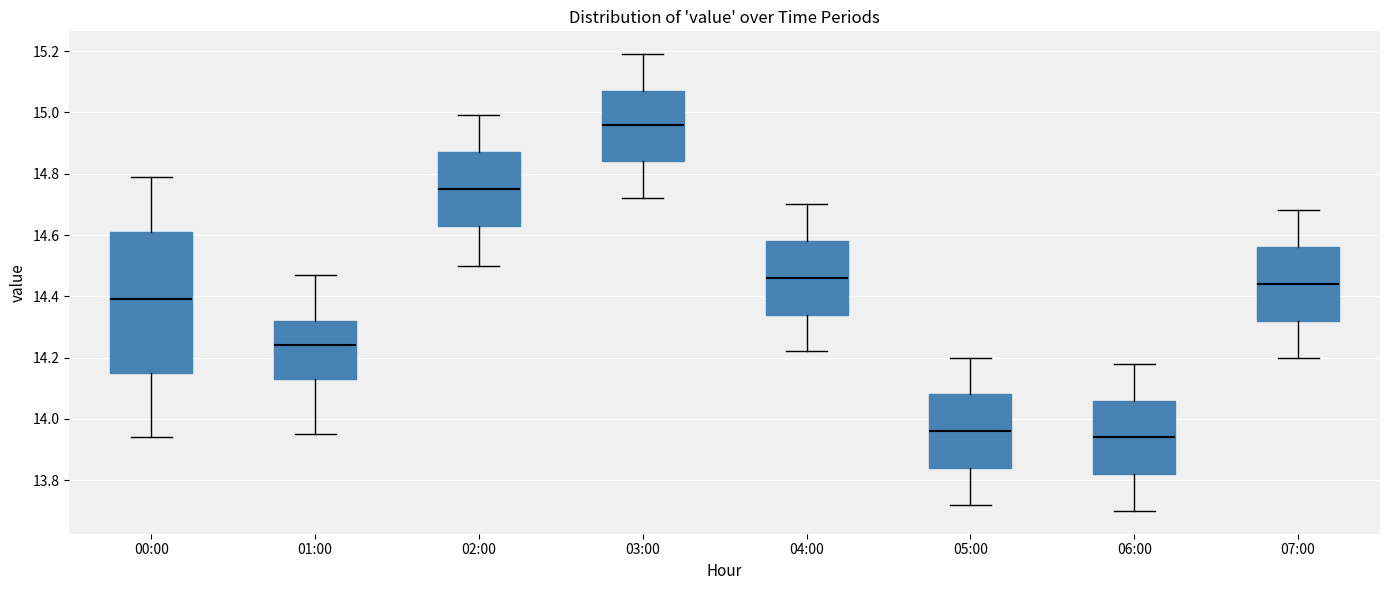

Reading left to right, read every box against the y-axis: the position of its median line, the range the box covers, and the ends of its whiskers. The values are not printed on the chart, so give them approximately, as read against the axis.

00:00: median 14.40, box 14.16 to 14.62, whiskers 13.94 to 14.80
01:00: median 14.24, box 14.14 to 14.32, whiskers 13.96 to 14.48
02:00: median 14.76, box 14.64 to 14.88, whiskers 14.50 to 15.00
03:00: median 14.96, box 14.84 to 15.08, whiskers 14.72 to 15.20
04:00: median 14.46, box 14.34 to 14.58, whiskers 14.22 to 14.70
05:00: median 13.96, box 13.84 to 14.08, whiskers 13.72 to 14.20
06:00: median 13.94, box 13.82 to 14.06, whiskers 13.70 to 14.18
07:00: median 14.44, box 14.32 to 14.56, whiskers 14.20 to 14.68